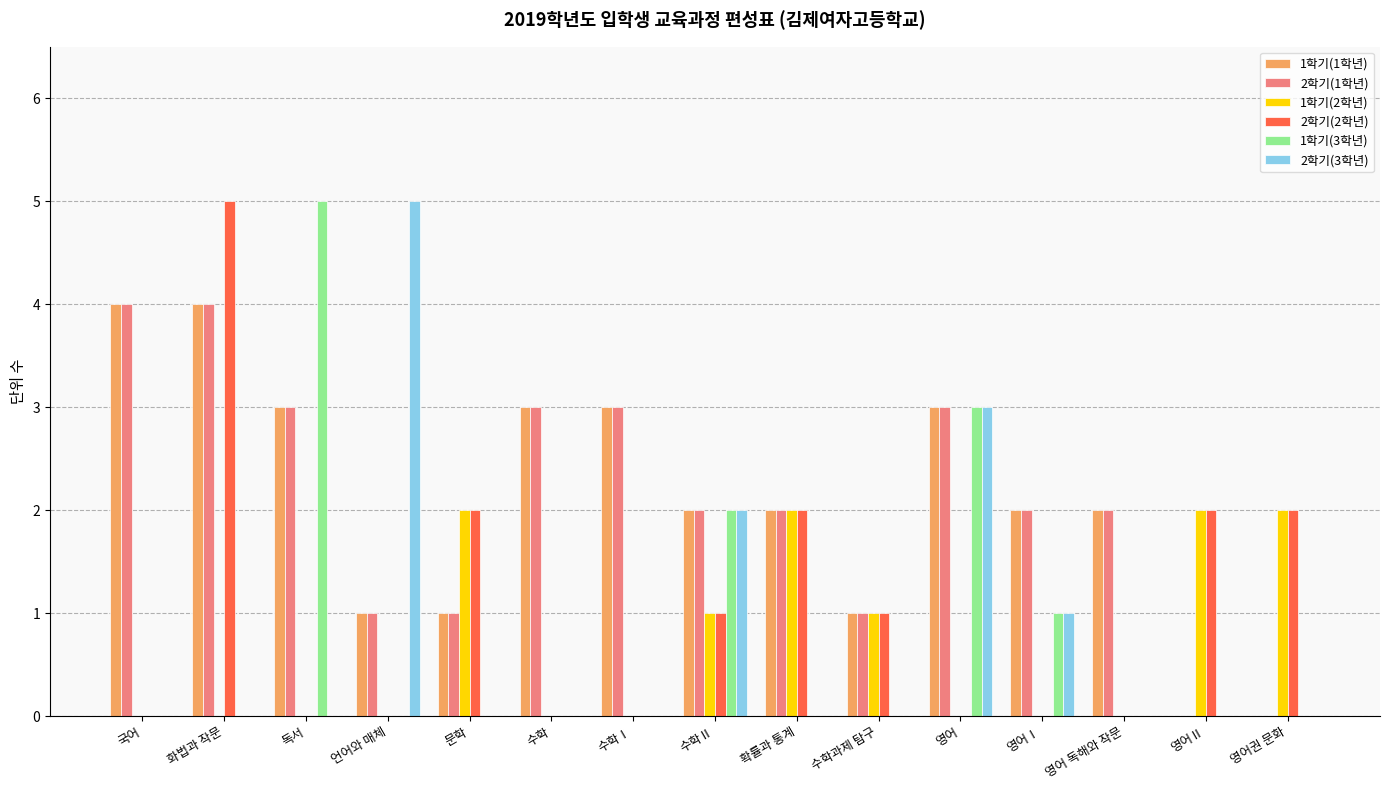

Read the 1학기(2학년) value at 영어Ⅱ.

2